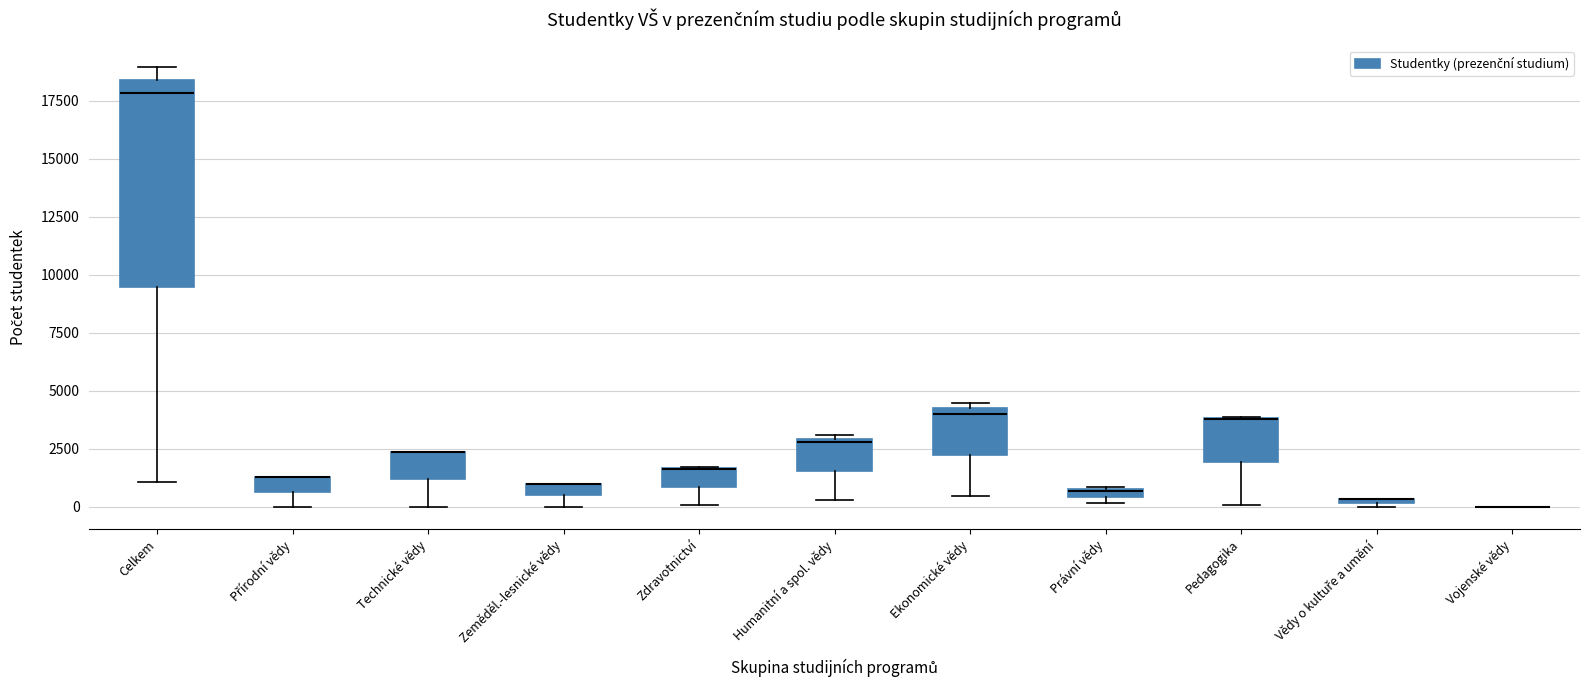

Where is the upper edge of the box for Vědy o kultuře a umění on the y-axis? The values are not printed on the chart, so give them approximately, as read against the axis.

500